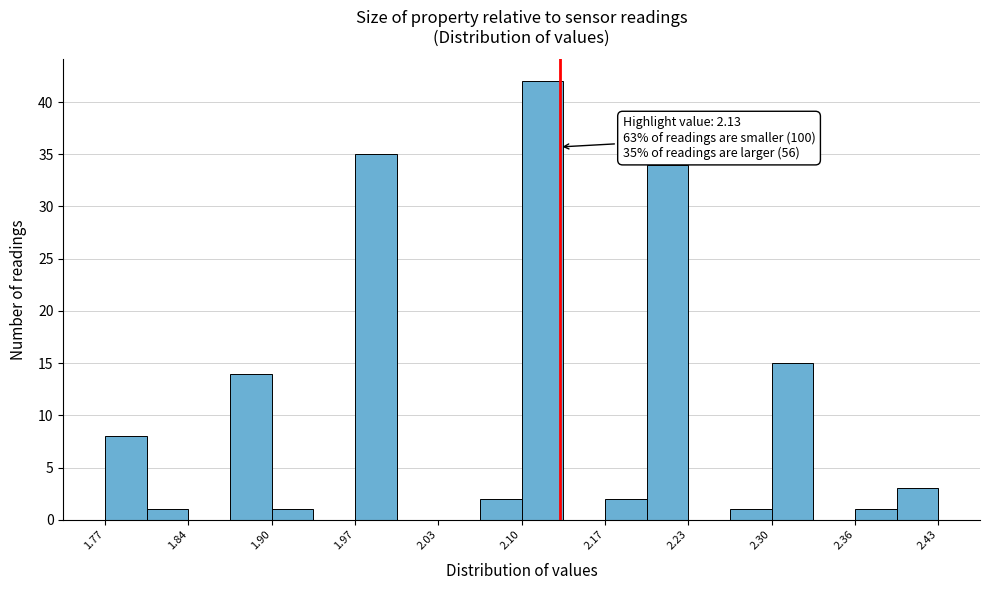

Around what value on the x-axis is the tallest bar? Give the approximate position of its centre, as read against the axis.

2.12